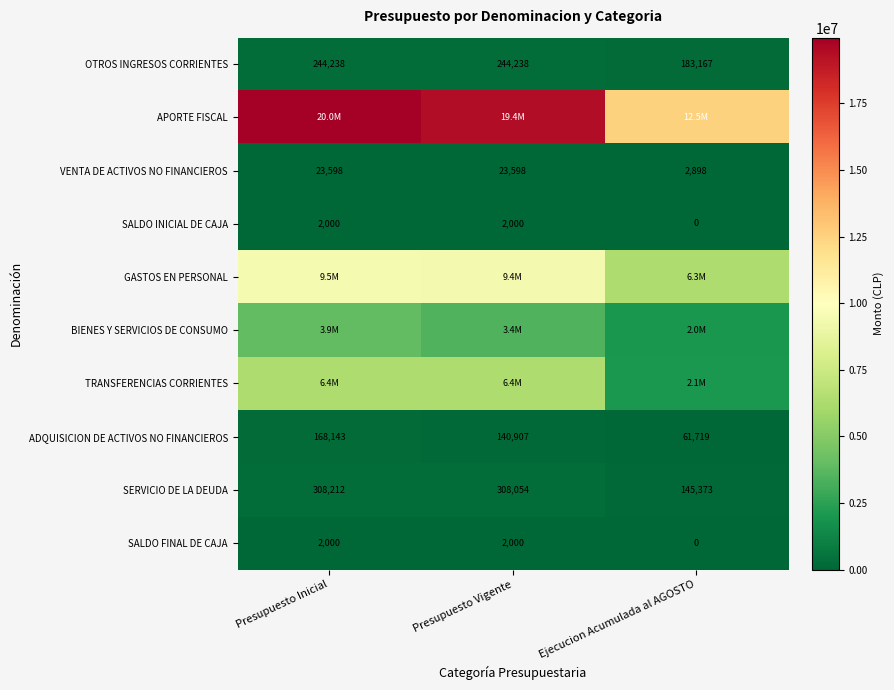

Is it true that OTROS INGRESOS CORRIENTES equals 134645 at Presupuesto Vigente?

False